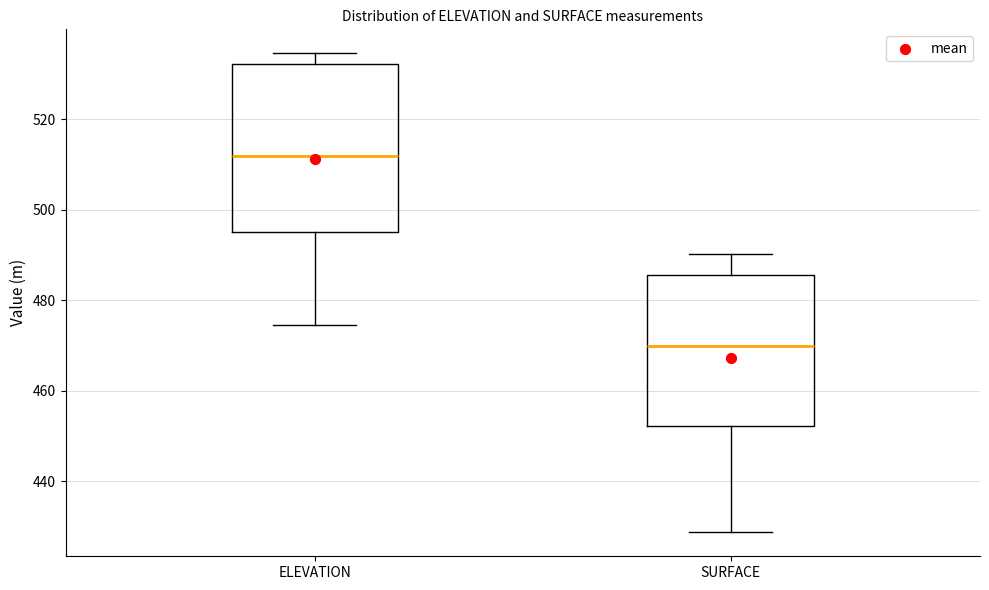

Which box is the tallest, from its lower edge to its upper edge?

ELEVATION